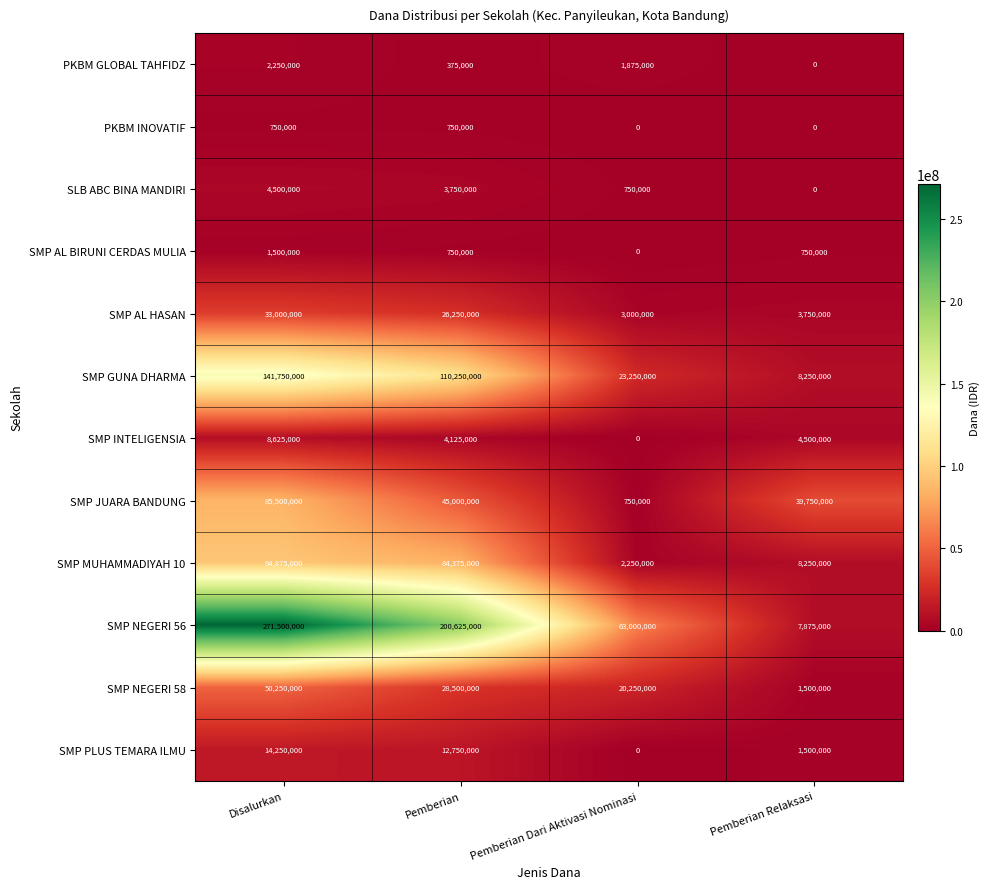

Is it true that PKBM INOVATIF equals -410398 at Pemberian Relaksasi?

False